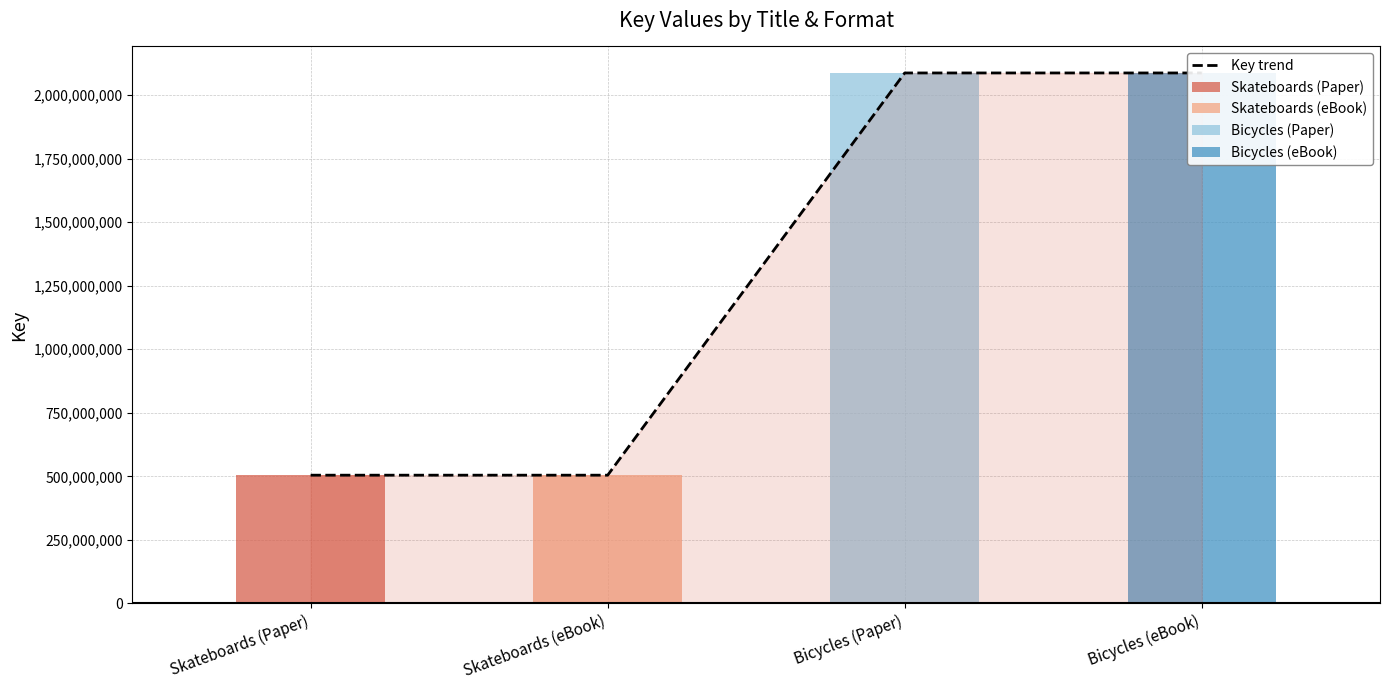

Rank the categories by value from highest to lowest.

Bicycles (Paper), Bicycles (eBook), Skateboards (Paper), Skateboards (eBook)